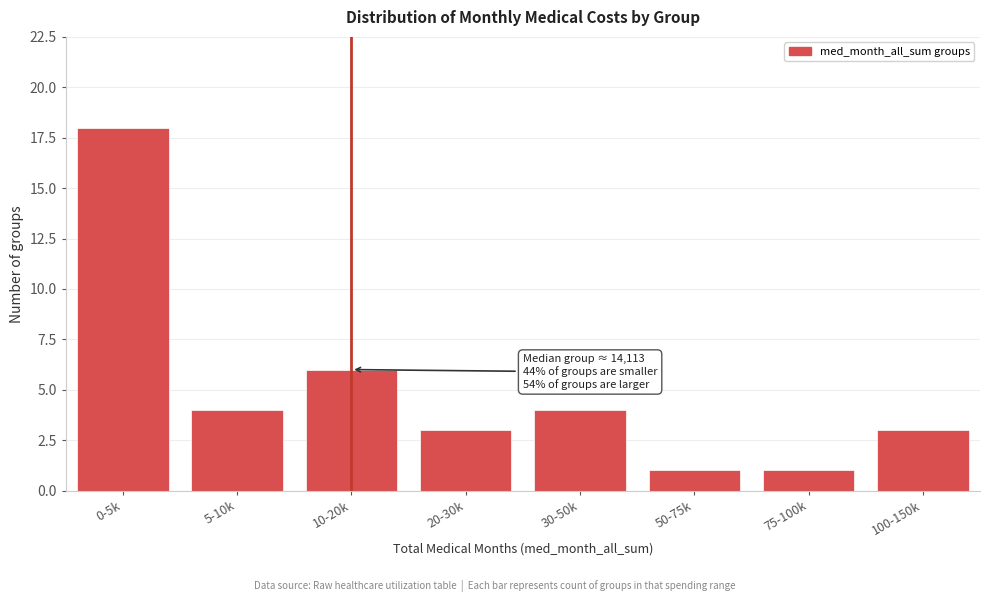

Reading left to right, extract all data points from this chart.

0-5k=18	5-10k=4	10-20k=6	20-30k=3	30-50k=4	50-75k=1	75-100k=1	100-150k=3